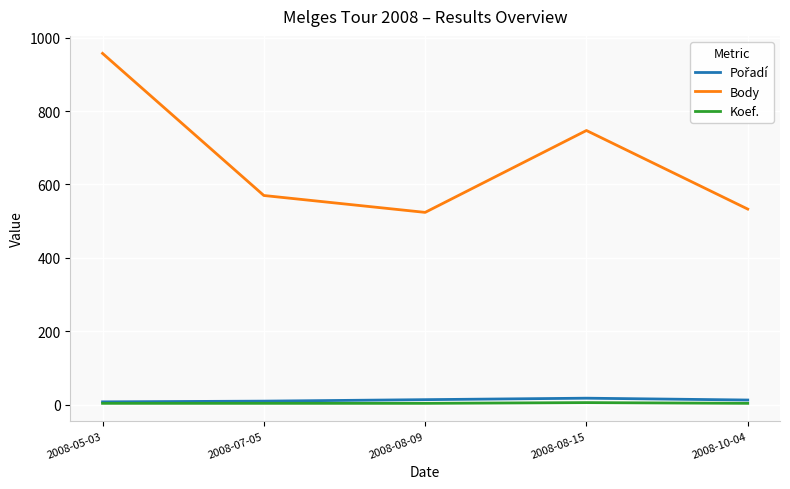

True or false: Body and Koef. intersect in this chart.

False